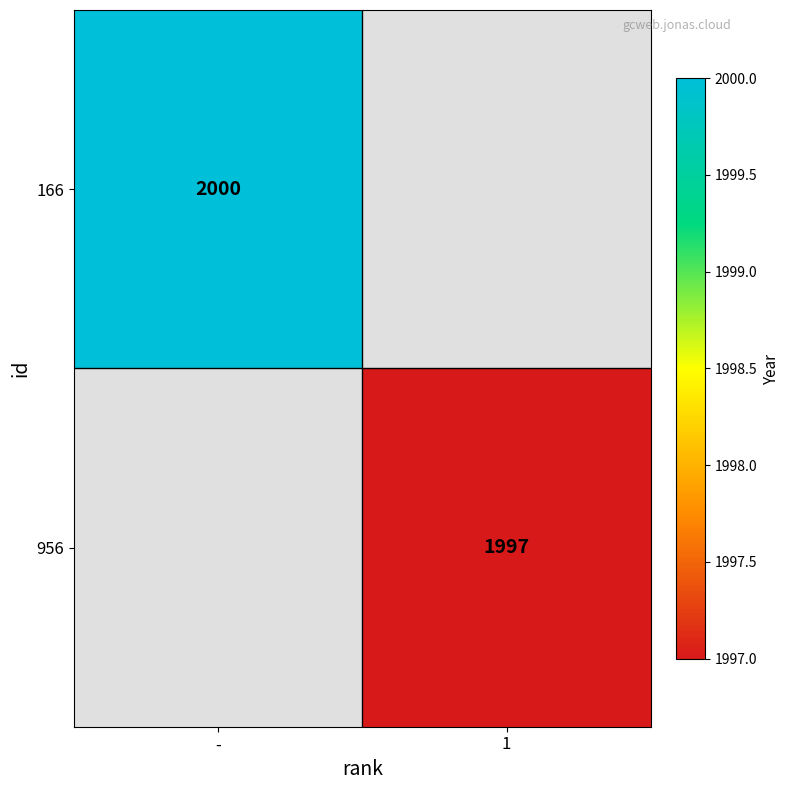

Is it true that 166 equals 2801 at -?

False